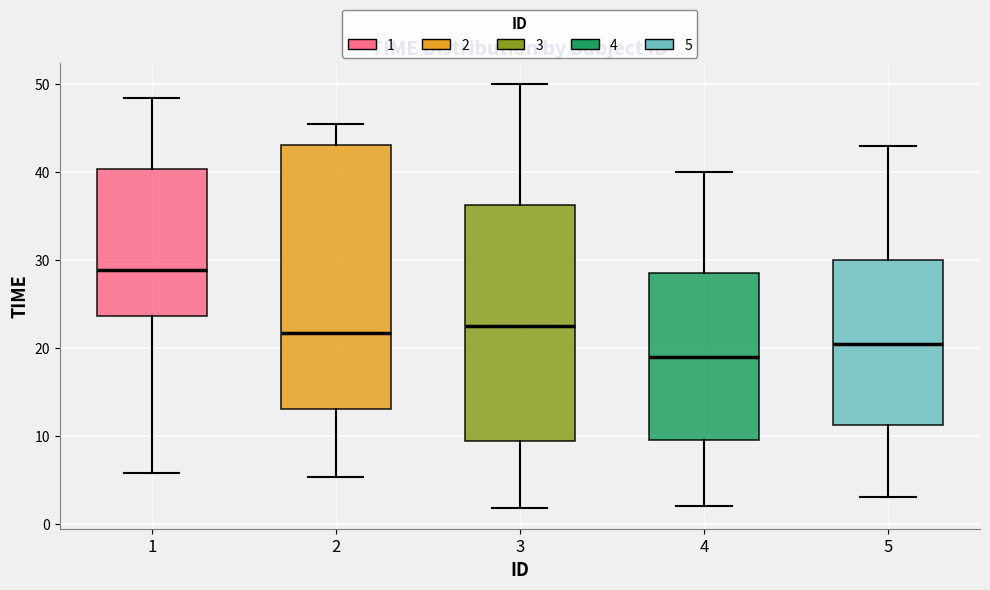

Reading left to right, read every box against the y-axis: the position of its median line, the range the box covers, and the ends of its whiskers. The values are not printed on the chart, so give them approximately, as read against the axis.

1: median 29, box 24 to 40, whiskers 6 to 48
2: median 22, box 13 to 43, whiskers 5 to 45
3: median 23, box 9 to 36, whiskers 2 to 50
4: median 19, box 10 to 29, whiskers 2 to 40
5: median 21, box 11 to 30, whiskers 3 to 43